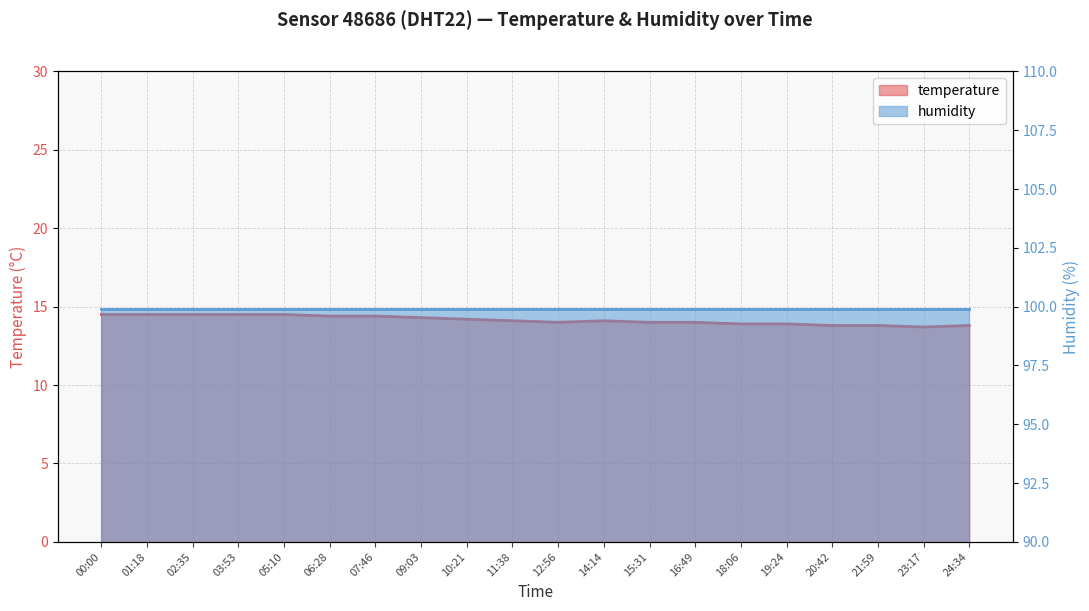

The value at 18:06 is 13.9. True or false?

True